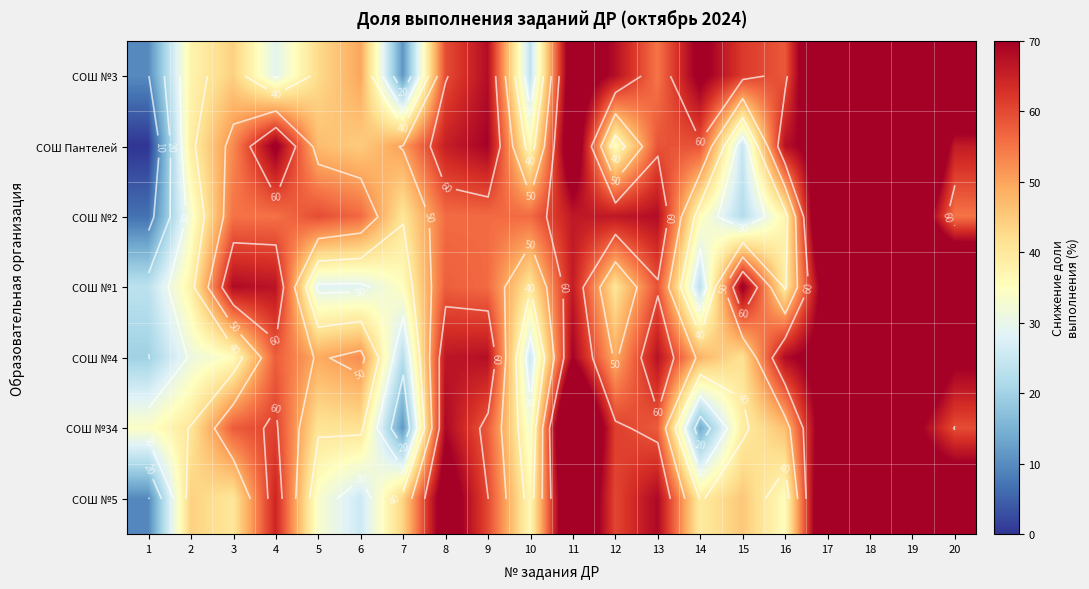

Rank the series at 20 from highest to lowest value.

СОШ №1, СОШ №3, СОШ №5, СОШ №4, СОШ Пантелей, СОШ №34, СОШ №2